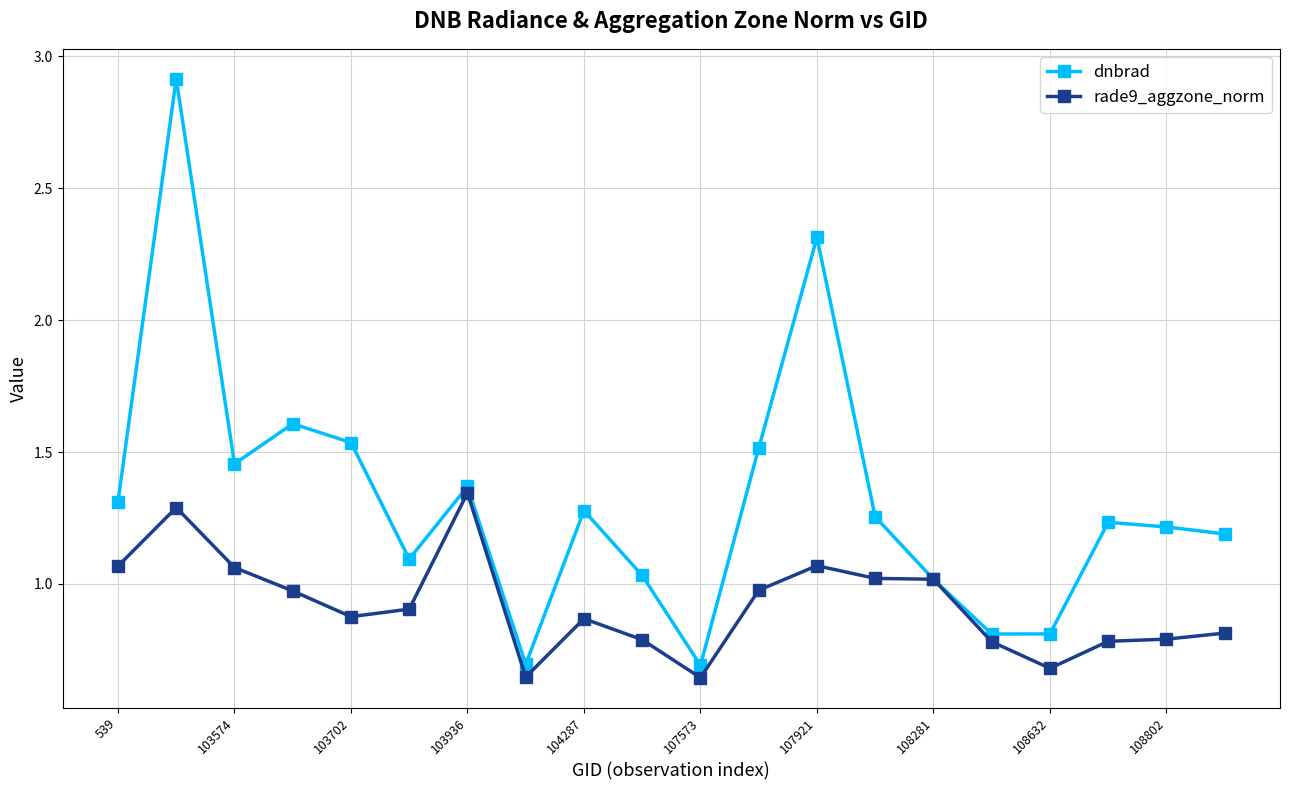

Which series has the largest total across all categories?

dnbrad